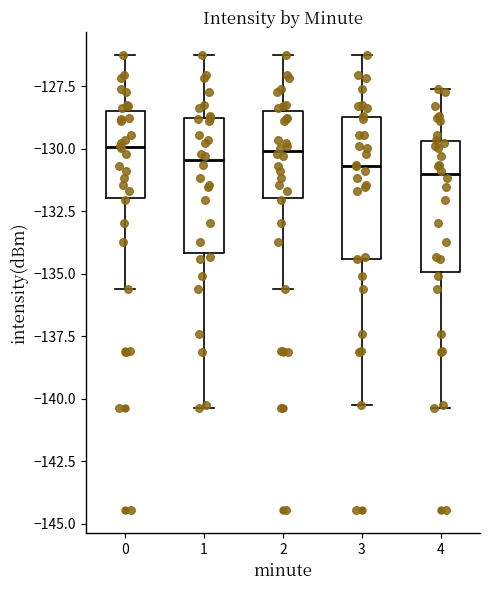

Reading left to right, transcribe this box plot: for each box, give where its median line is, the range the box spans, and where its two whiskers end, as read against the y-axis. The values are not printed on the chart, so give them approximately, as read against the axis.

0: median -130.0, box -132.0 to -128.5, whiskers -135.5 to -126.5
1: median -130.5, box -134.0 to -129.0, whiskers -140.5 to -126.5
2: median -130.0, box -132.0 to -128.5, whiskers -135.5 to -126.5
3: median -130.5, box -134.5 to -128.5, whiskers -140.0 to -126.5
4: median -131.0, box -135.0 to -129.5, whiskers -140.5 to -127.5